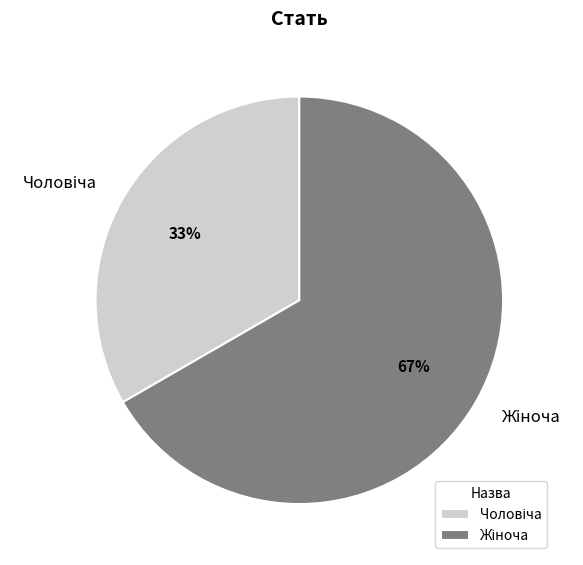

To the nearest percent, what is the average slice percentage?

50%